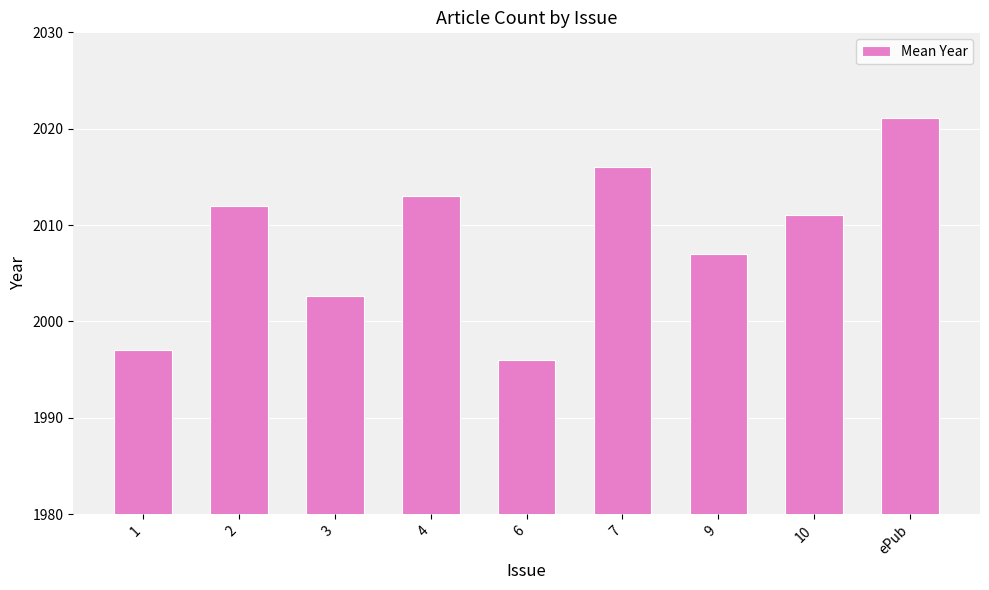

Reading right to left, extract all data points from this chart.

ePub=2021.1	10=2011.0	9=2007.0	7=2016.0	6=1996.0	4=2013.0	3=2002.7	2=2012.0	1=1997.0